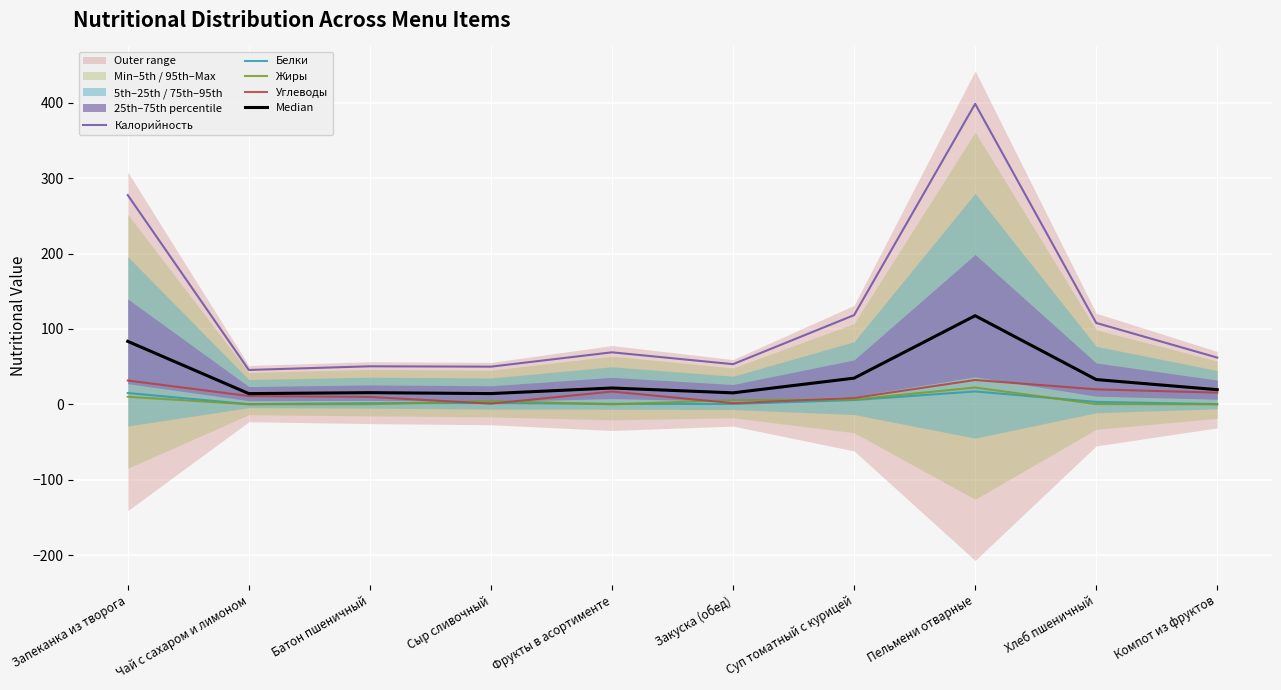

Where is Median nearest to the value 65?

Запеканка из творога